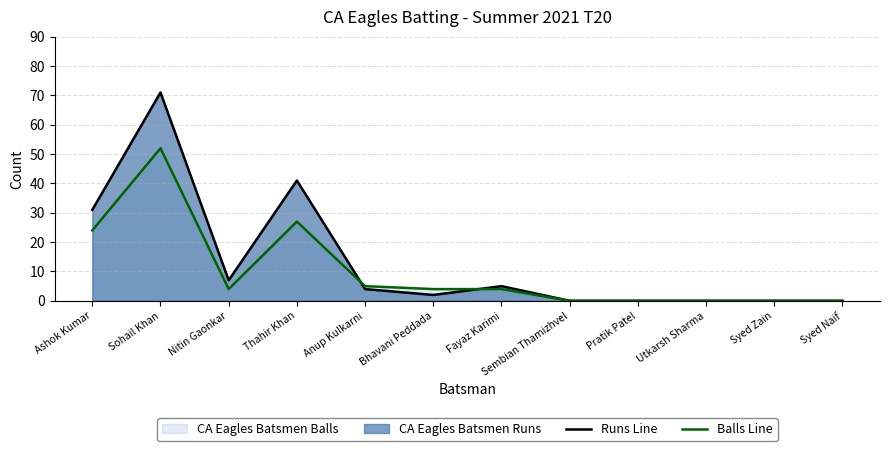

What is the difference between the maximum and minimum values in the Balls Line series?

52